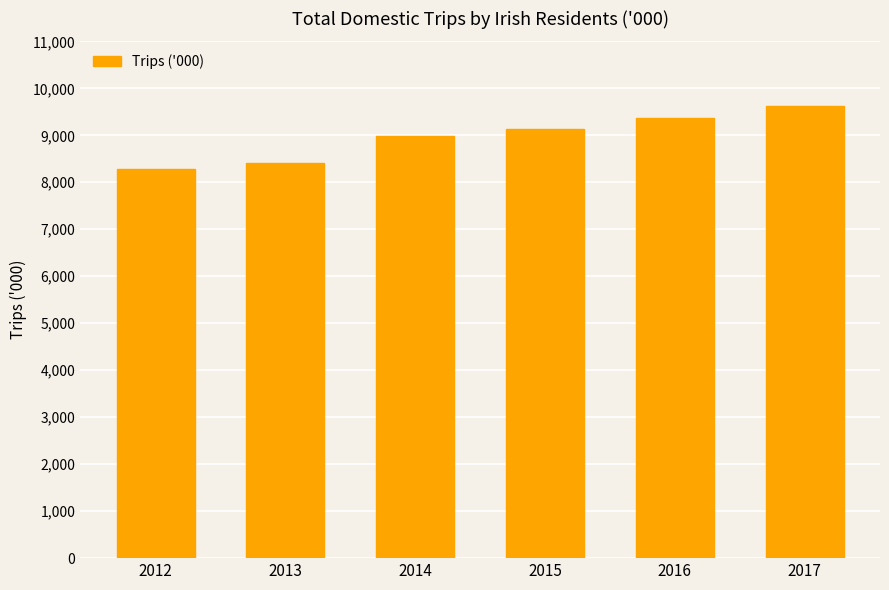

What is the sum of all values?

53805.4